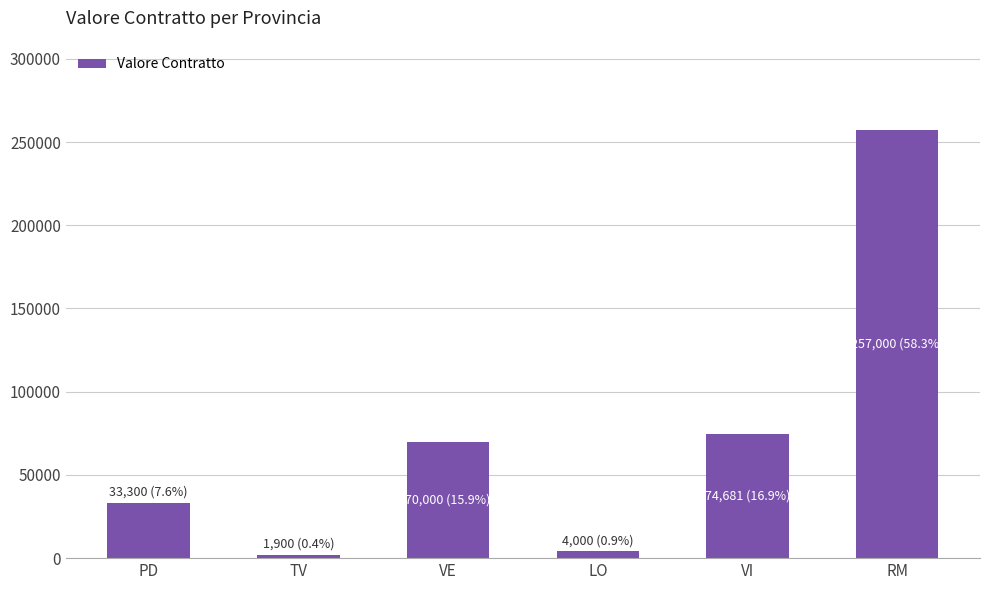

What is the difference between the second highest and second lowest values?

70681